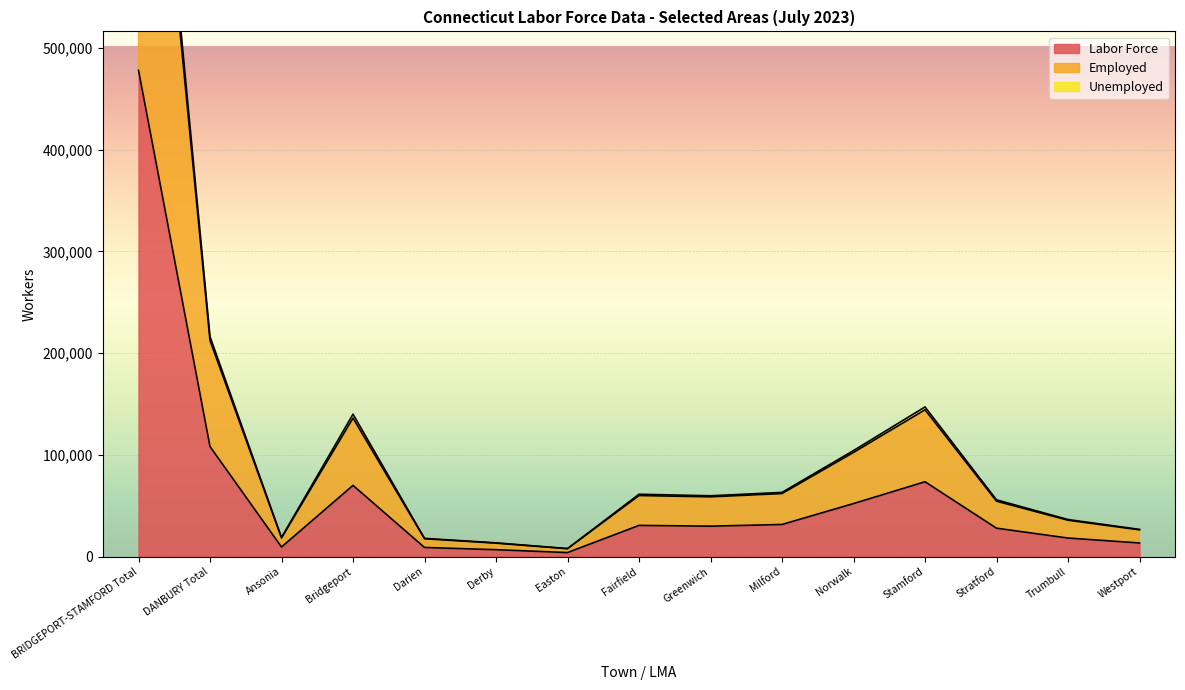

How many values in the Labor Force series exceed 29870?

7